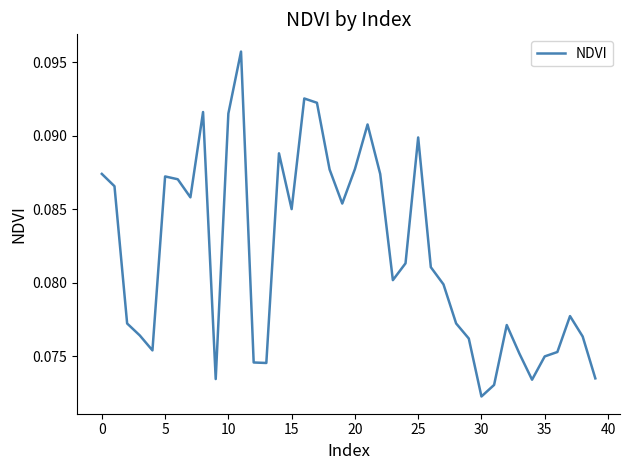

How many lines are shown in the chart?

1